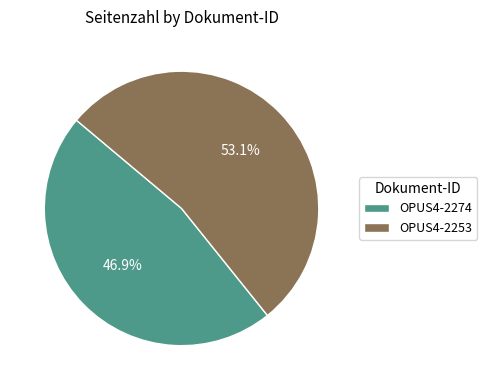

To the nearest percent, what is the average slice percentage?

50%